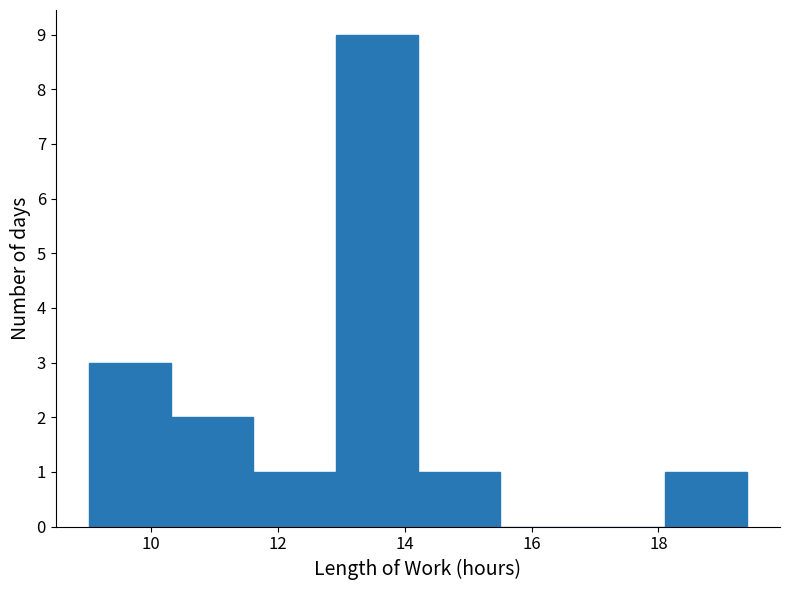

Reading left to right, transcribe this chart: for each bar, give the range it covers on the x-axis and its height. Neither the bar edges nor the heights are printed on the chart, so give them approximately, as read against the axes.

9.0 to 10.4: 3
10.4 to 11.6: 2
11.6 to 13.0: 1
13.0 to 14.2: 9
14.2 to 15.6: 1
15.6 to 16.8: 0
16.8 to 18.2: 0
18.2 to 19.4: 1